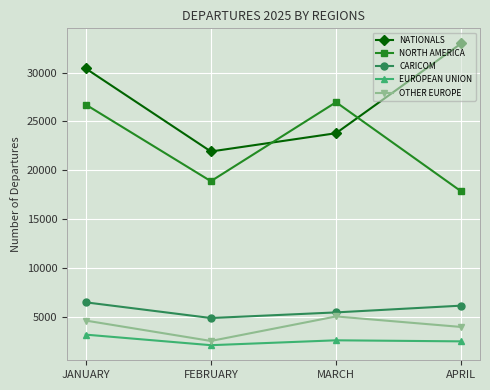

Does the chart have visible grid lines?

Yes